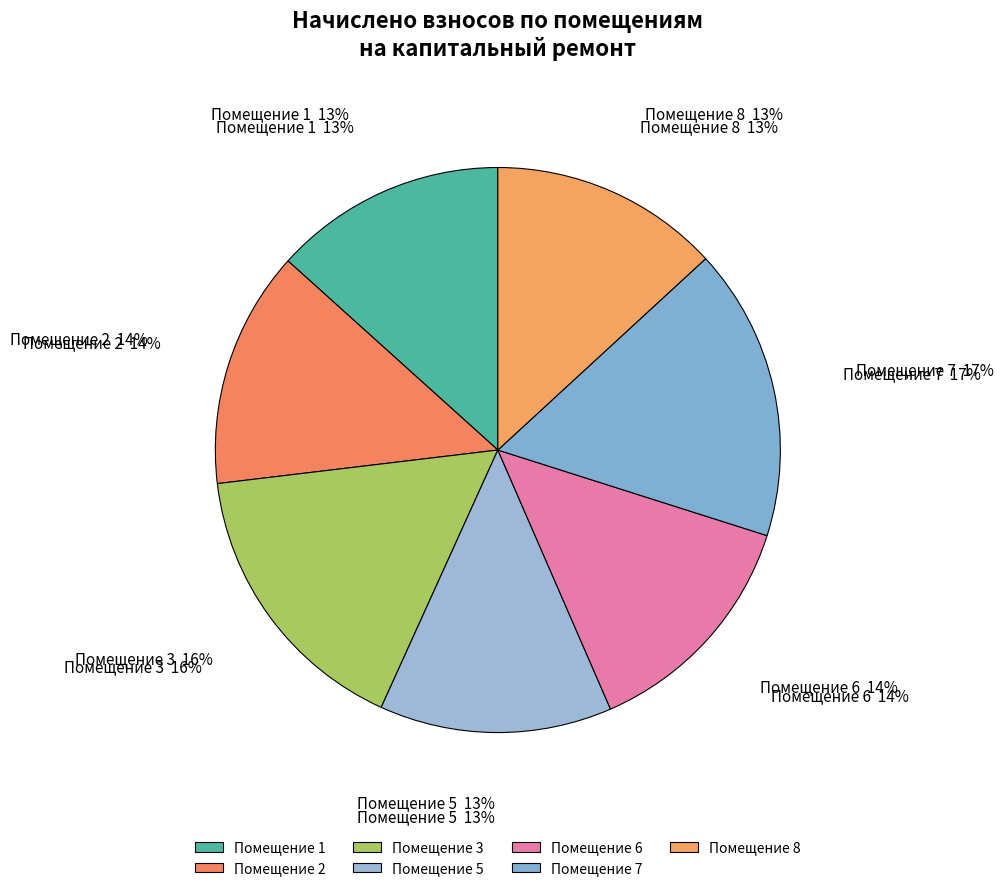

What is the smallest slice in the pie chart?

8